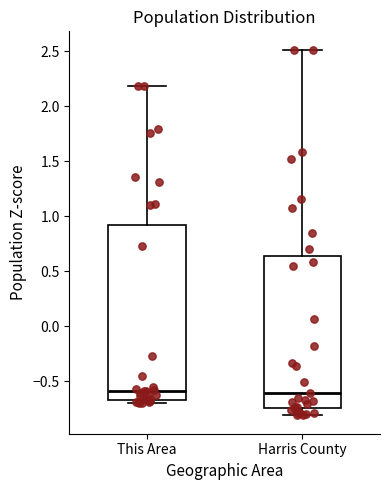

Comparing the boxes themselves (not the whiskers), which one is the tallest?

This Area